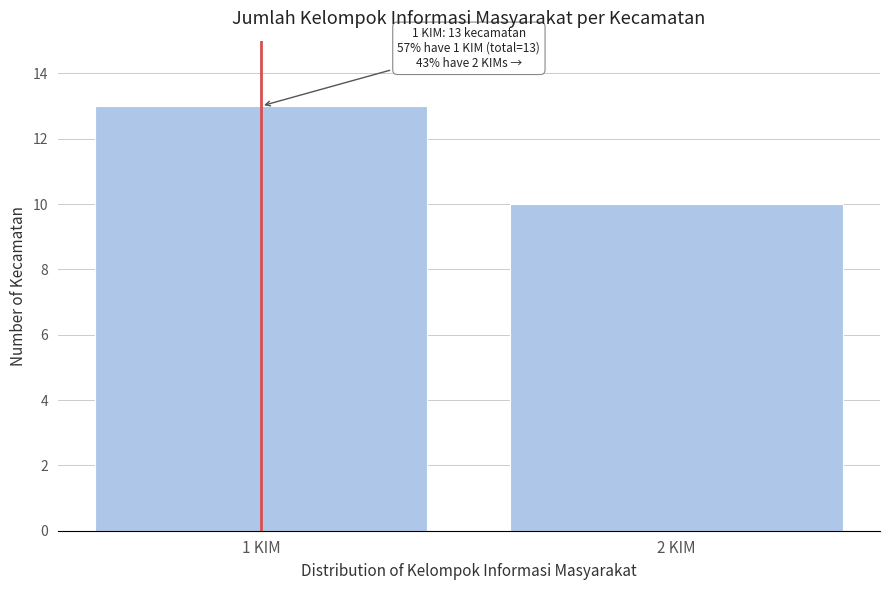

Reading left to right, transcribe all the data shown in this chart.

13	10